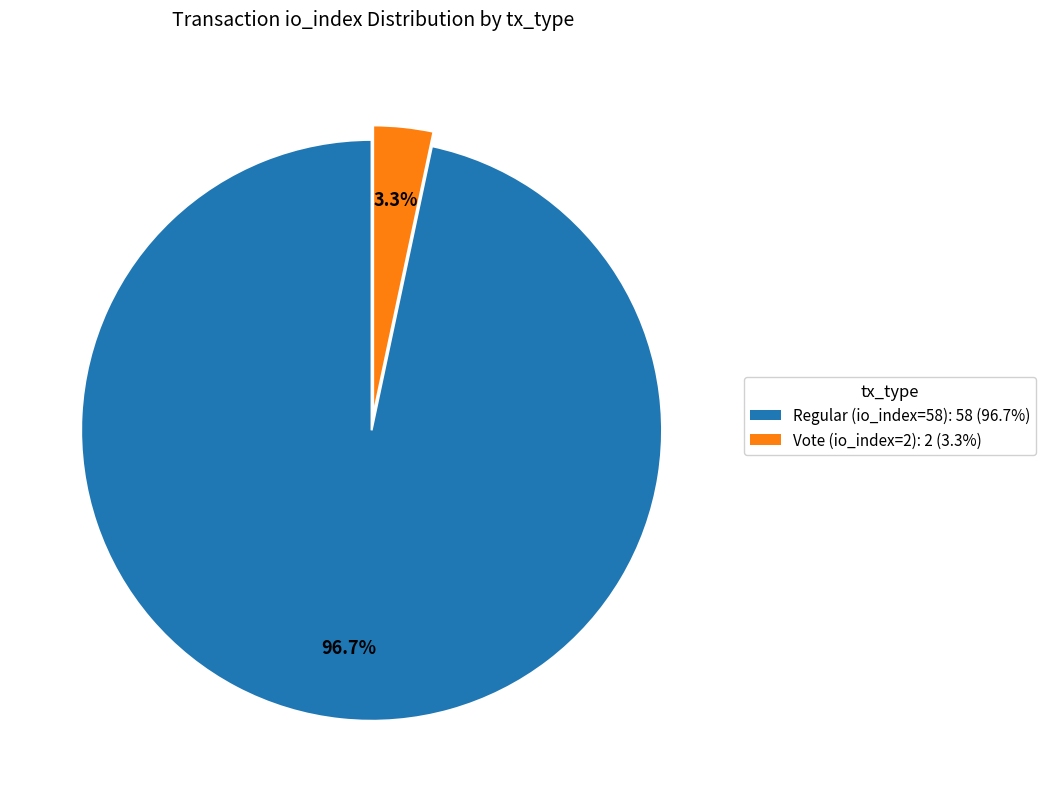

The Vote (io_index=2) slice represents 3% of the pie. True or false?

True